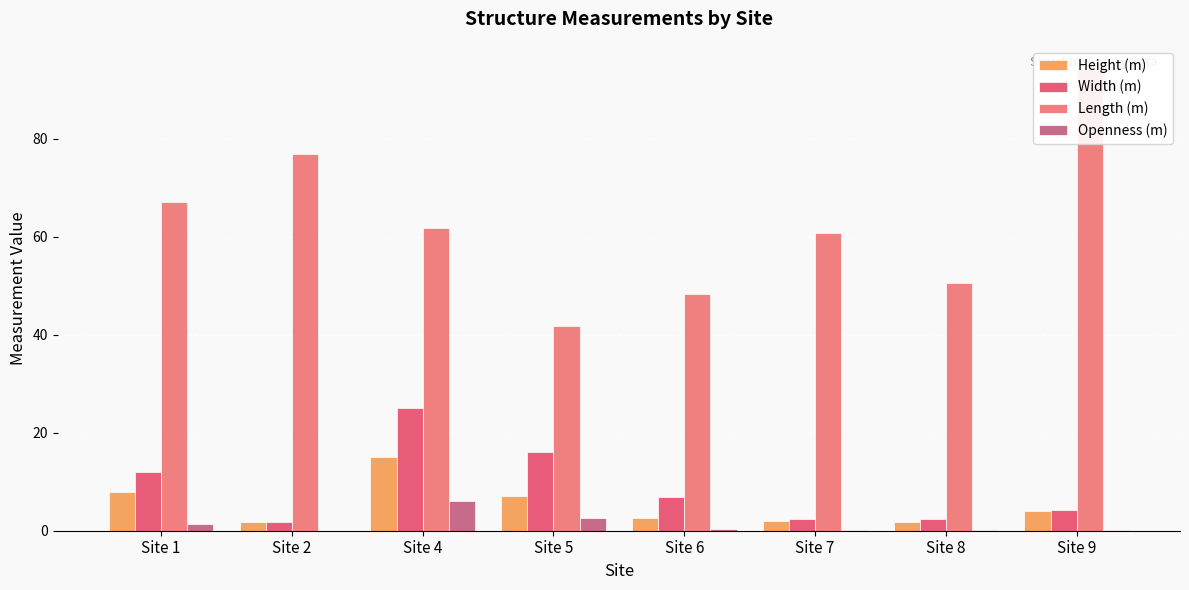

How many groups of bars are there?

8